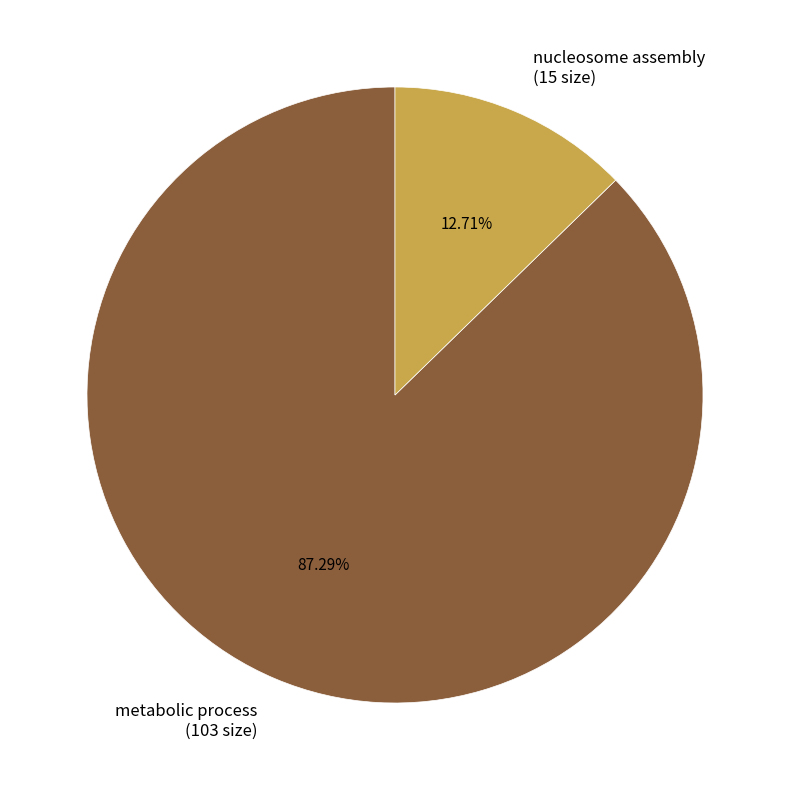

What is the majority slice?

metabolic process (103 size)